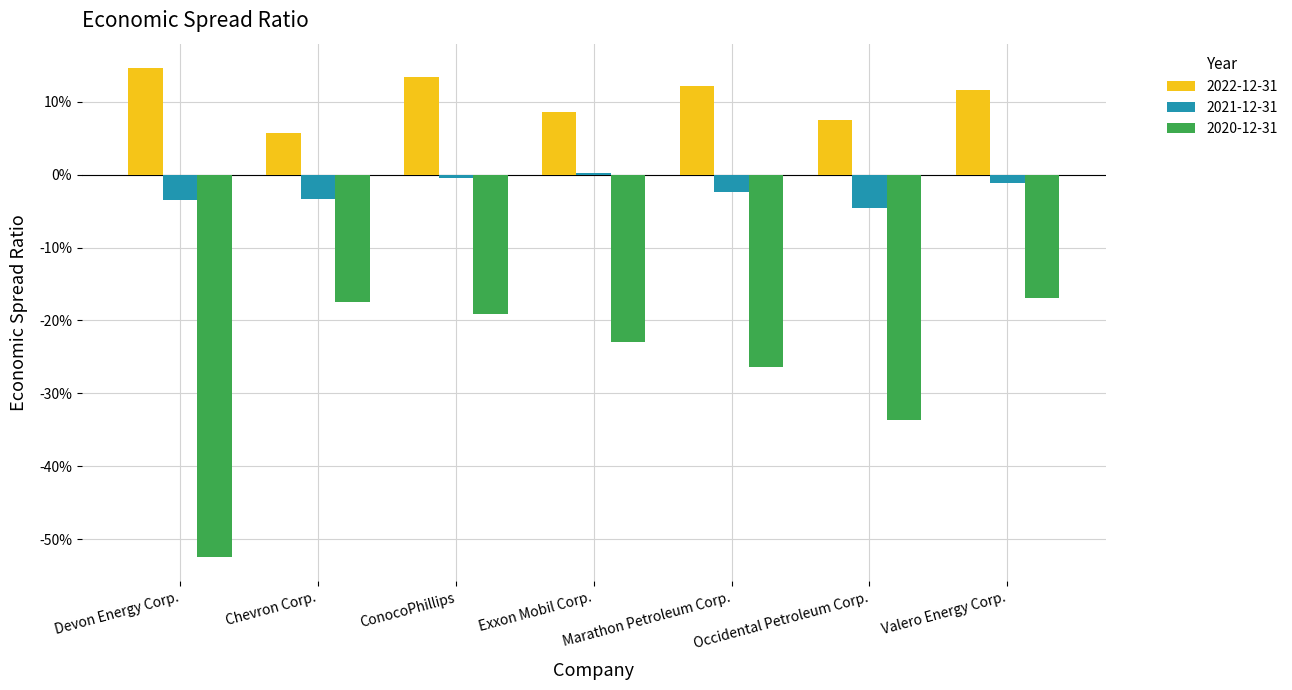

What is the highest value of the 2022-12-31 series?

0.1